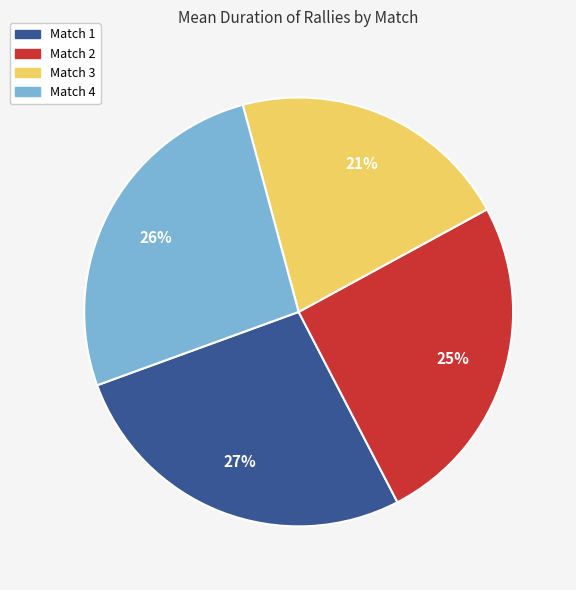

Does Match 2 represent more than half of the total?

No